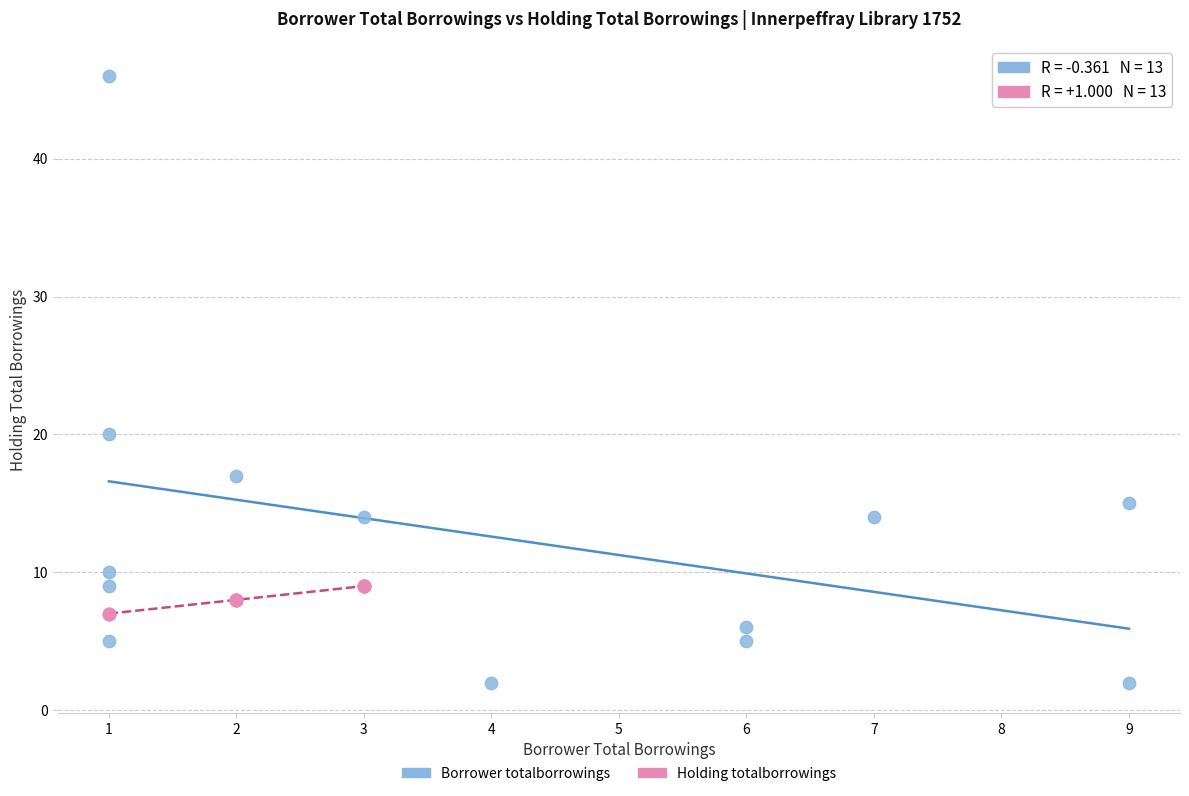

Which series has the widest spread of Y values?

Borrower totalborrowings